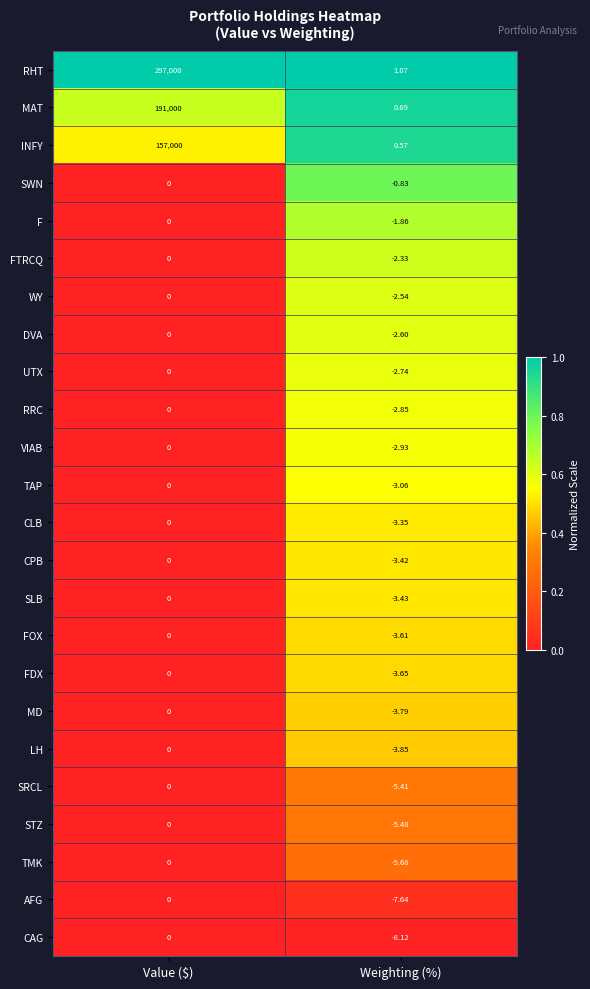

What is the total value across all series at Value ($)?

645000.0